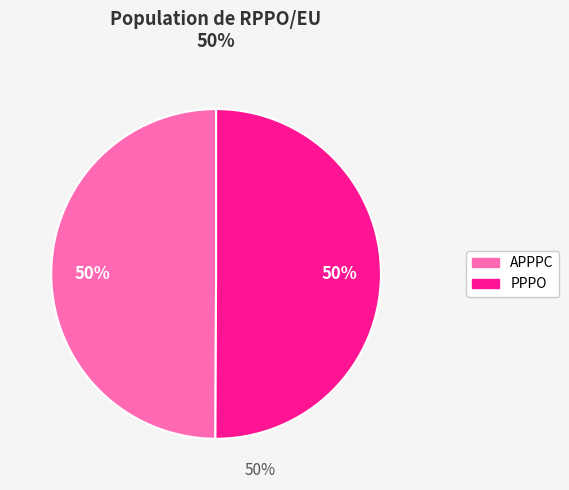

To the nearest percent, what is the combined percentage of APPPC and PPPO?

100%